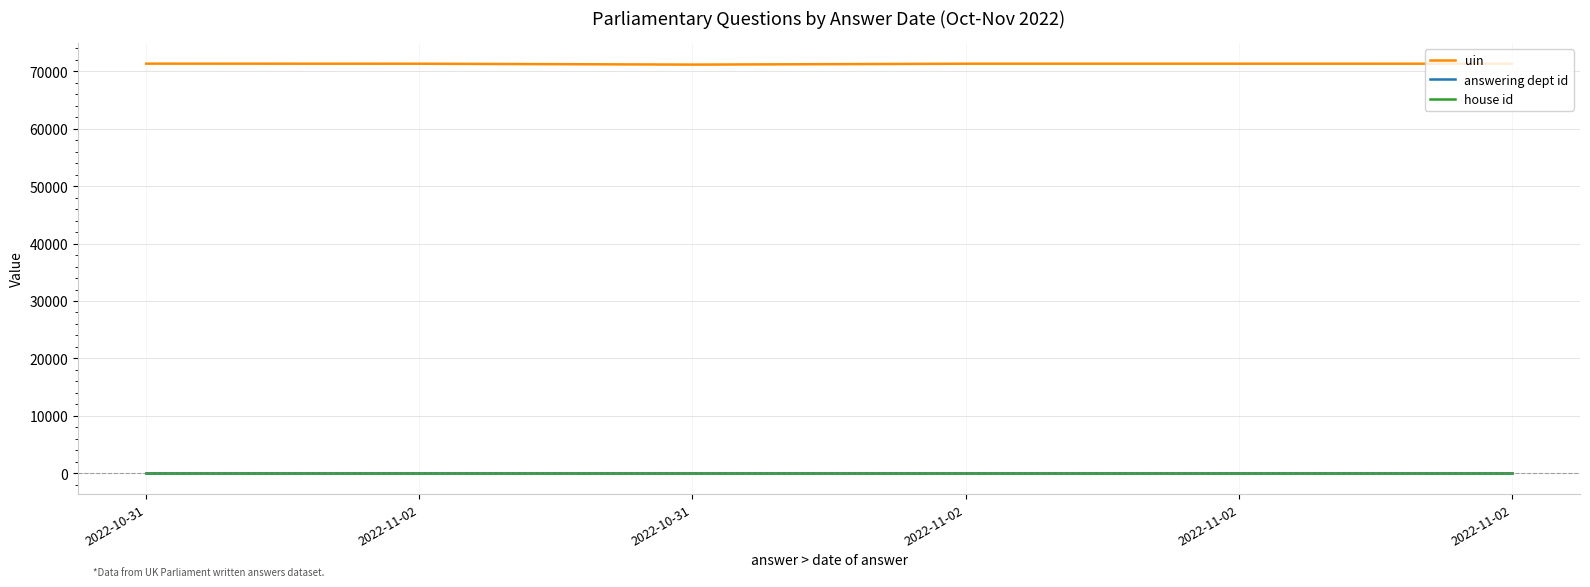

Does the chart display data point markers on the line(s)?

No